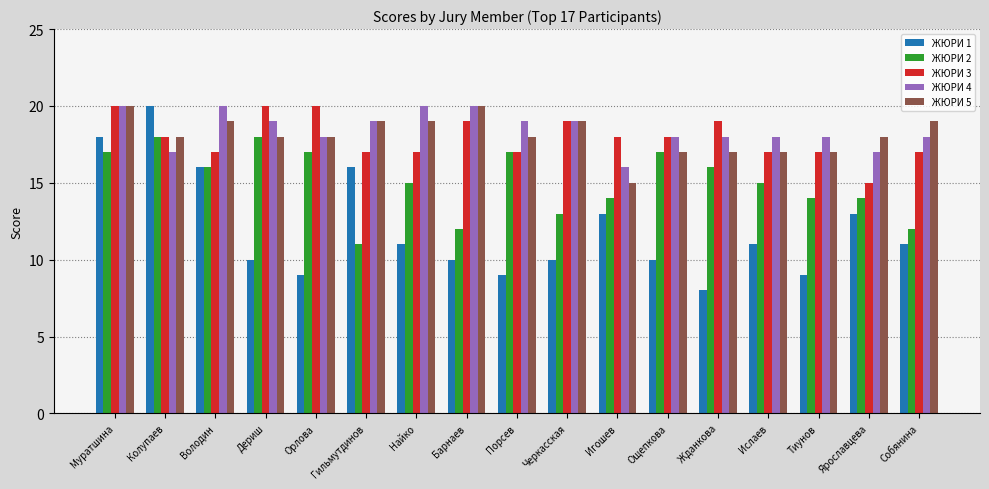

What is the sum of all ЖЮРИ 5 values?

308